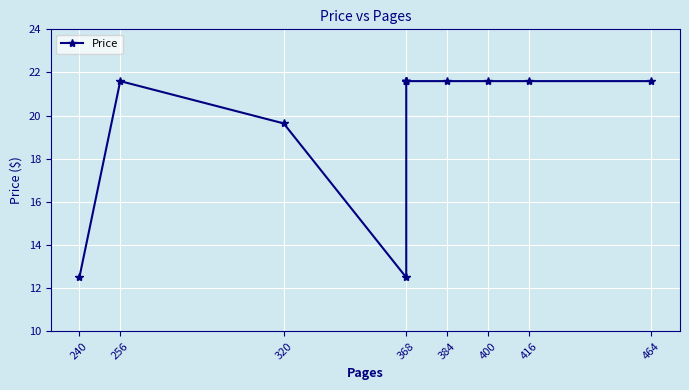

True or false: there are more than 2 points higher than both neighbors.

False